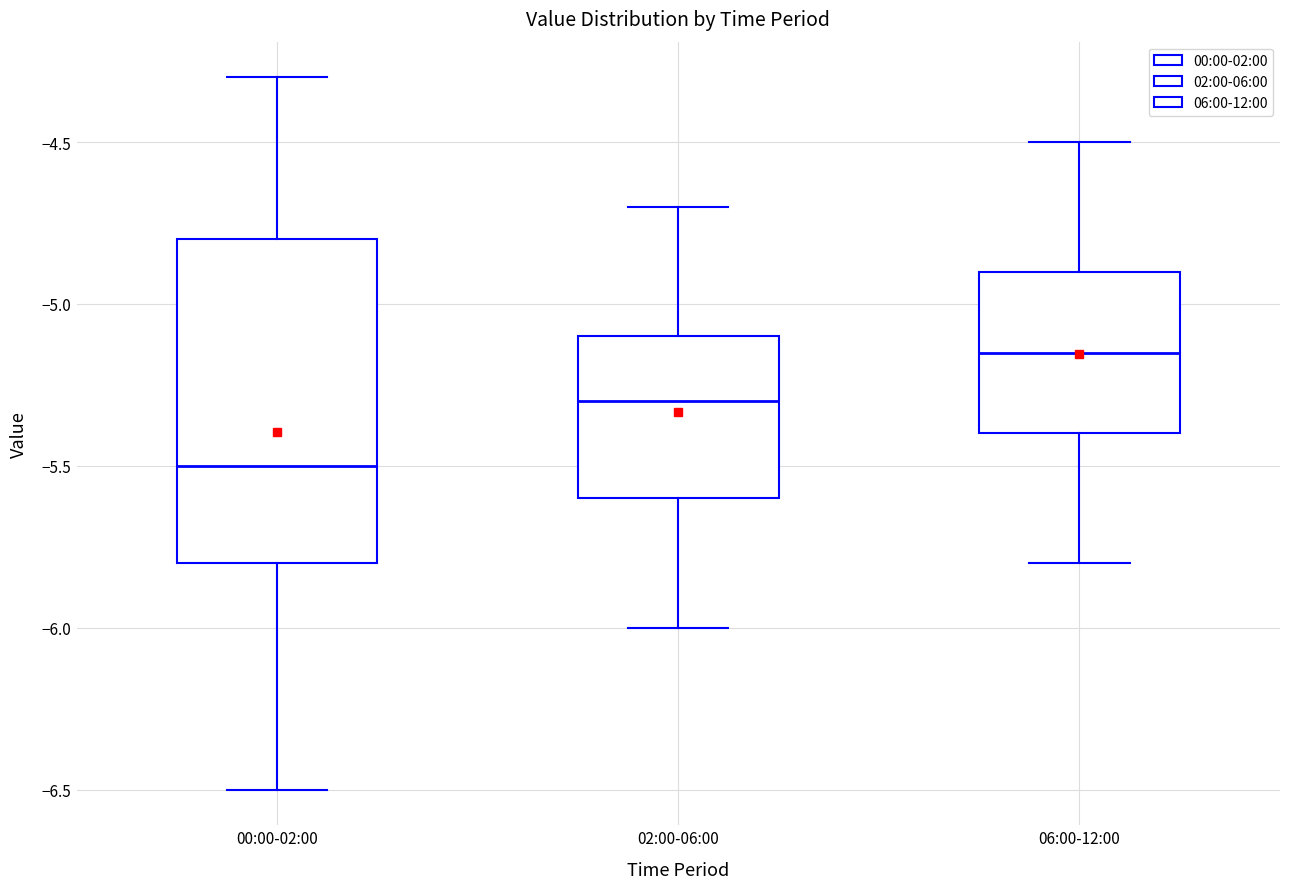

Reading left to right, read every box against the y-axis: the position of its median line, the range the box covers, and the ends of its whiskers. The values are not printed on the chart, so give them approximately, as read against the axis.

00:00-02:00: median -5.50, box -5.80 to -4.80, whiskers -6.50 to -4.30
02:00-06:00: median -5.30, box -5.60 to -5.10, whiskers -6.00 to -4.70
06:00-12:00: median -5.15, box -5.40 to -4.90, whiskers -5.80 to -4.50